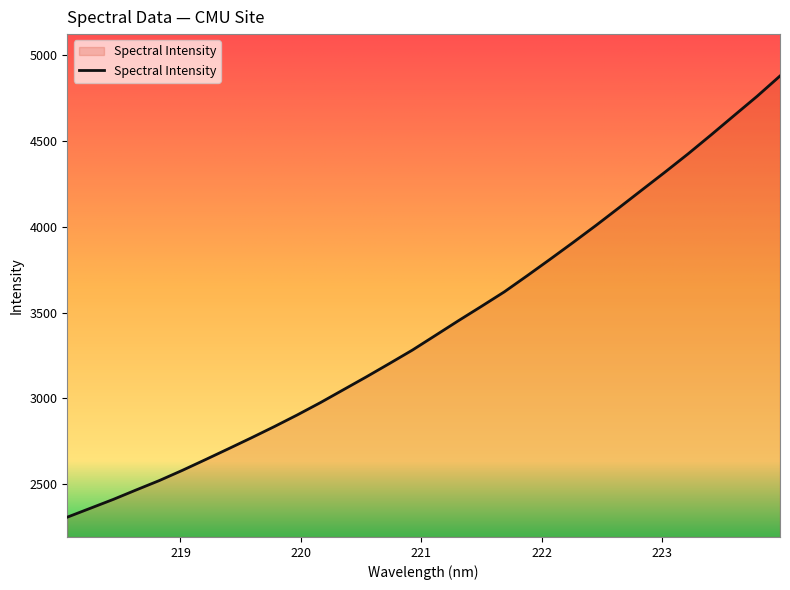

What is the difference between the maximum and minimum values?

2571.0